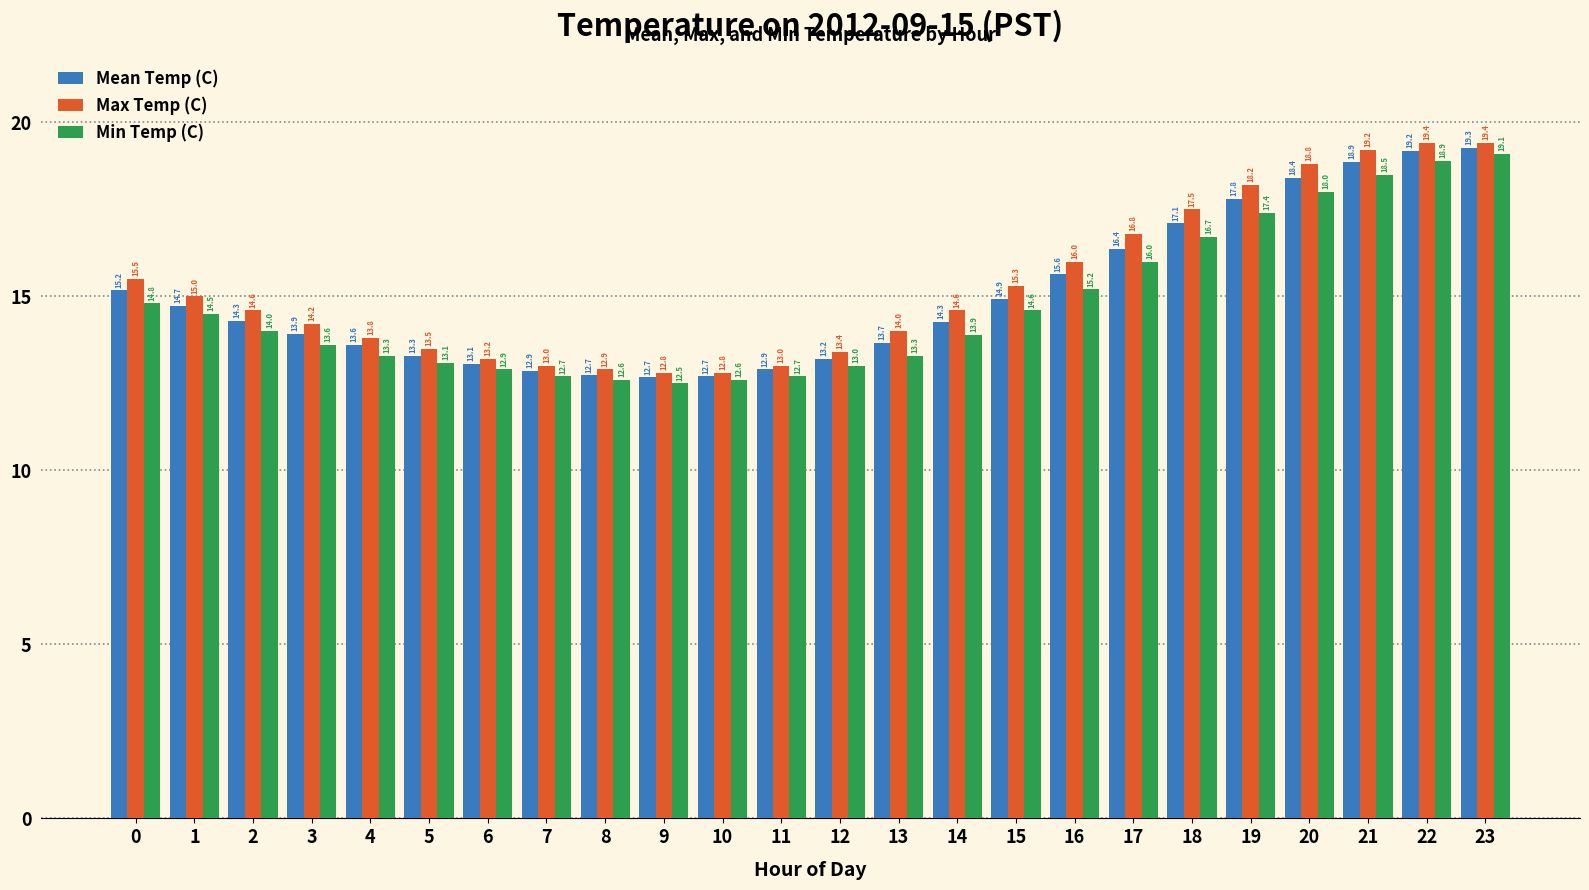

Rank the series by their maximum value, from lowest to highest.

Min Temp (C), Mean Temp (C), Max Temp (C)